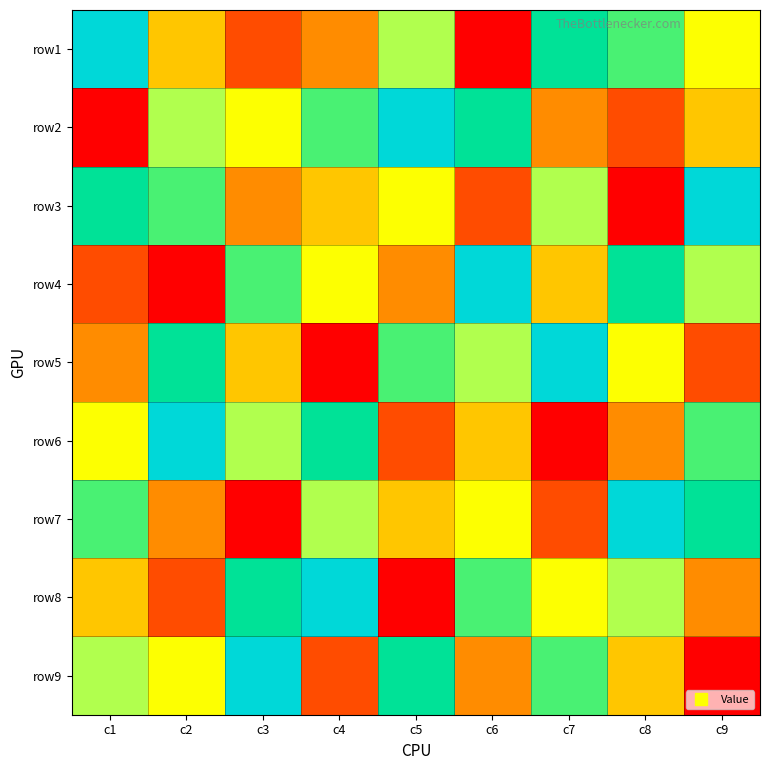

At c3, list the series in order from largest to smallest.

row9, row8, row4, row6, row2, row5, row3, row1, row7